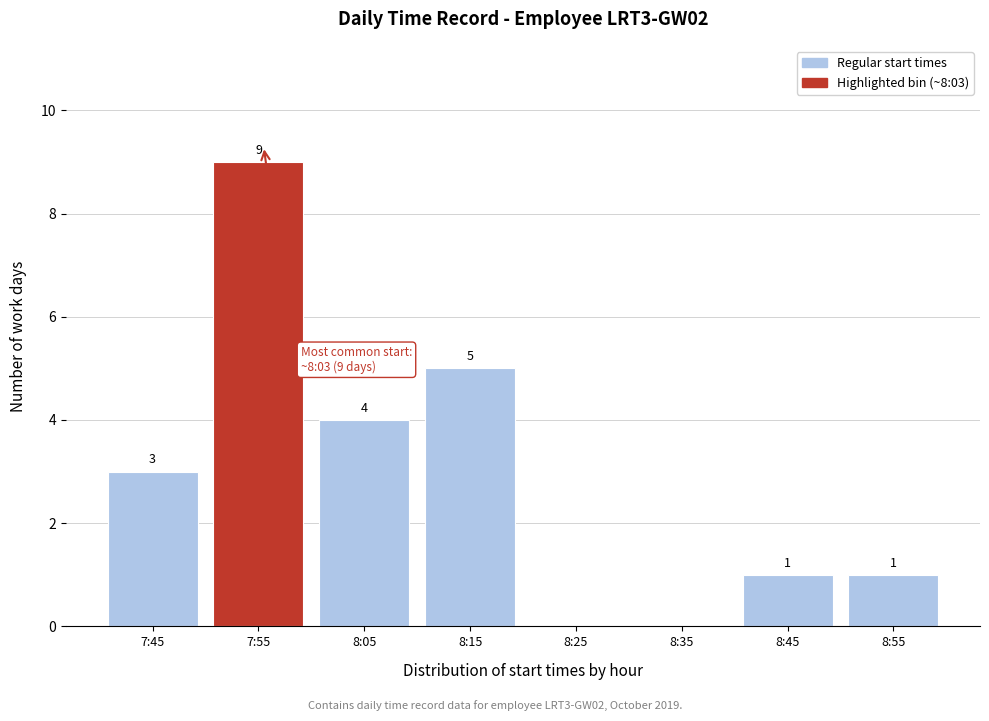

Reading right to left, transcribe all the data shown in this chart.

8:55=1	8:45=1	8:35=0	8:25=0	8:15=5	8:05=4	7:55=9	7:45=3